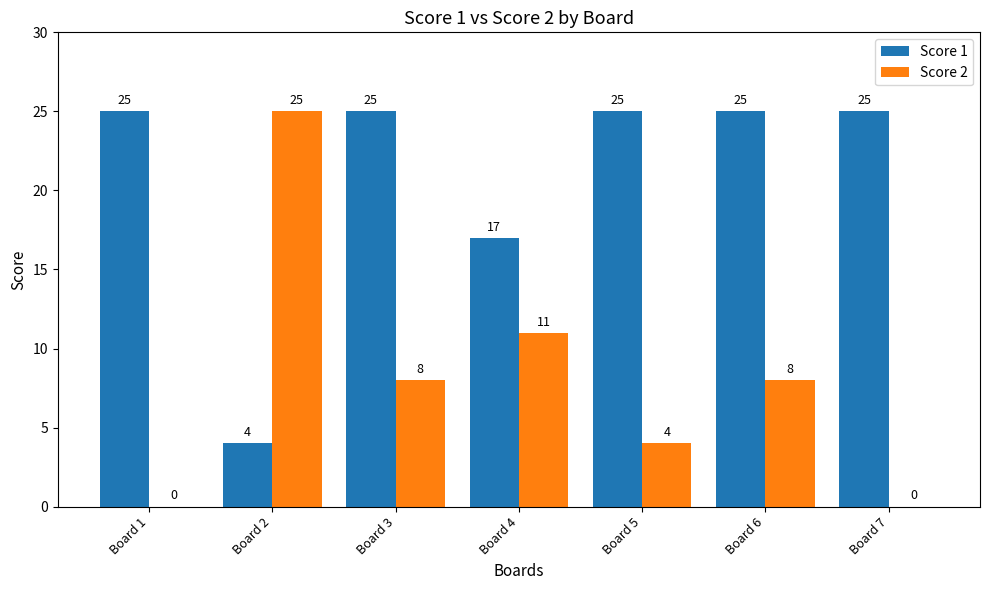

Which series has the largest total across all categories?

Score 1